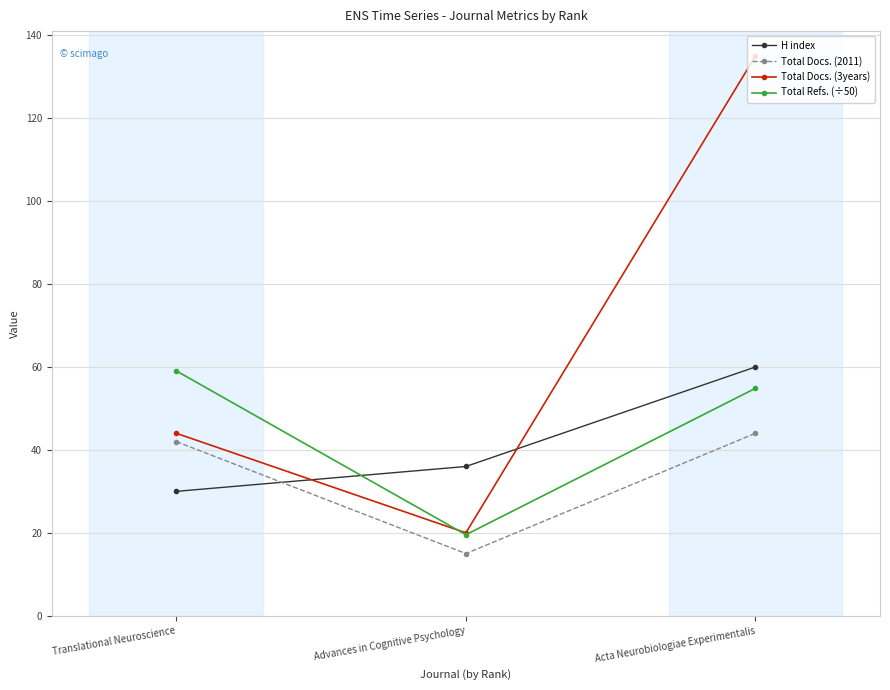

What is the total value across all series at Advances in Cognitive Psychology?

90.5